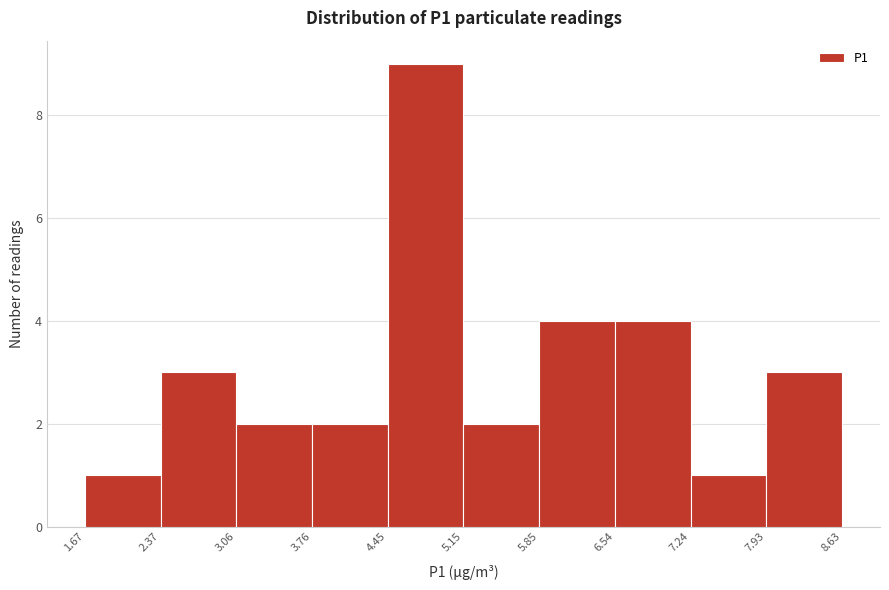

Over which range of the x-axis is the bar tallest?

4.45 to 5.15